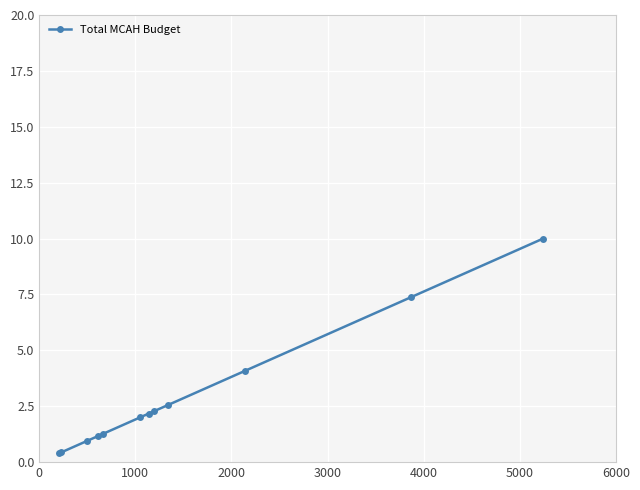

Reading left to right, extract all data points from this chart.

0.4	0.4	1.0	1.2	1.3	2.0	2.2	2.3	2.6	4.1	7.4	10.0